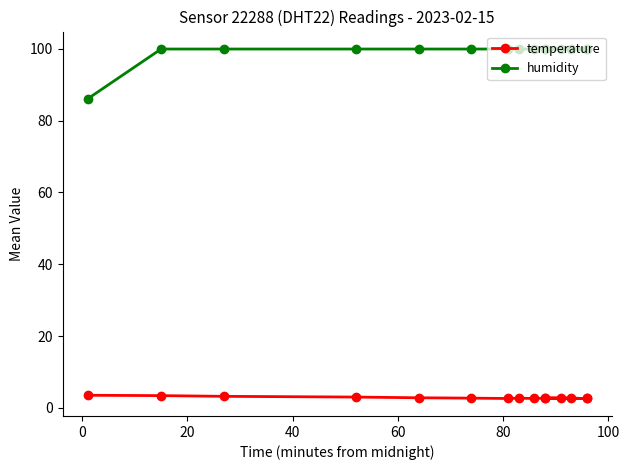

What is the spread (max minus min) of values at 80?

97.2